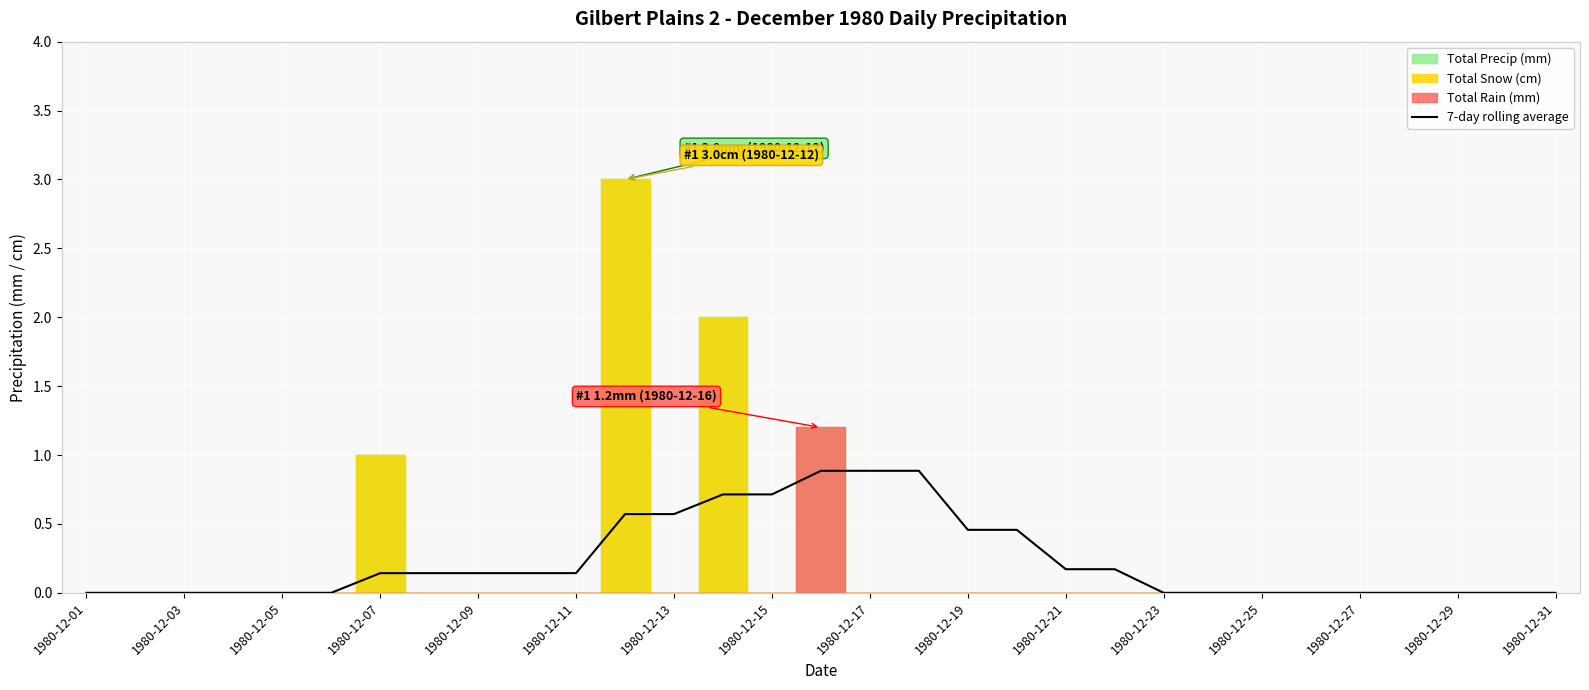

True or false: 7-day rolling average has a value of 1.0 at 1980-12-15.

False